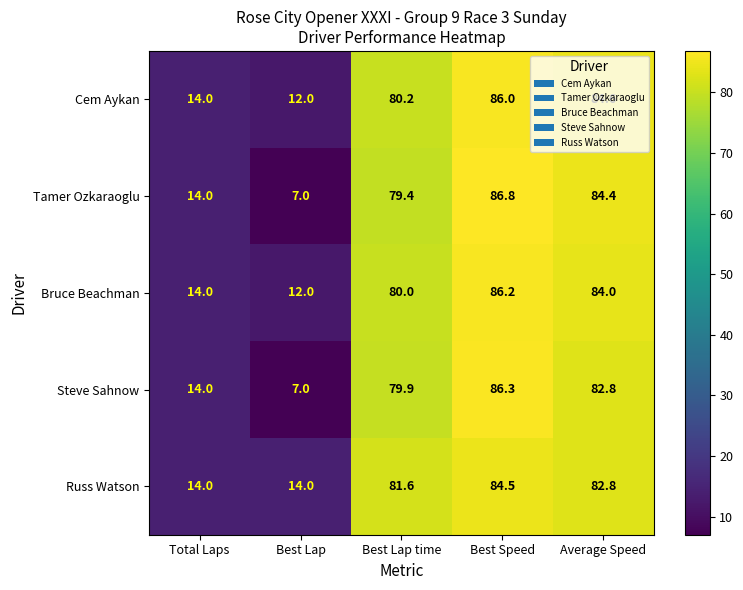

What is the sum of all Bruce Beachman values?

276.2